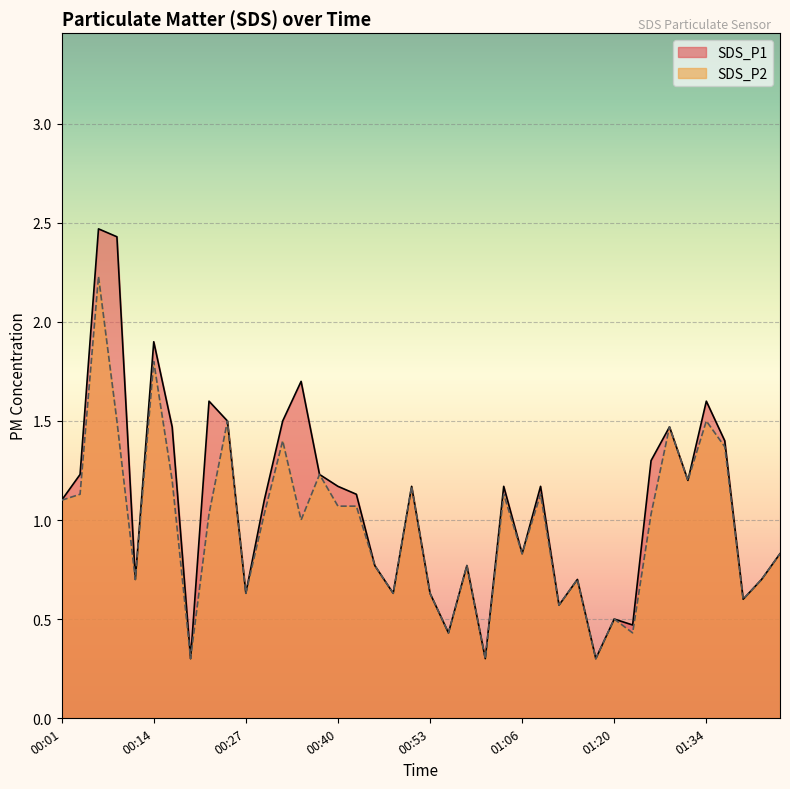

What is the sum of the SDS_P1 values at 01:46 and 01:48?

1.5